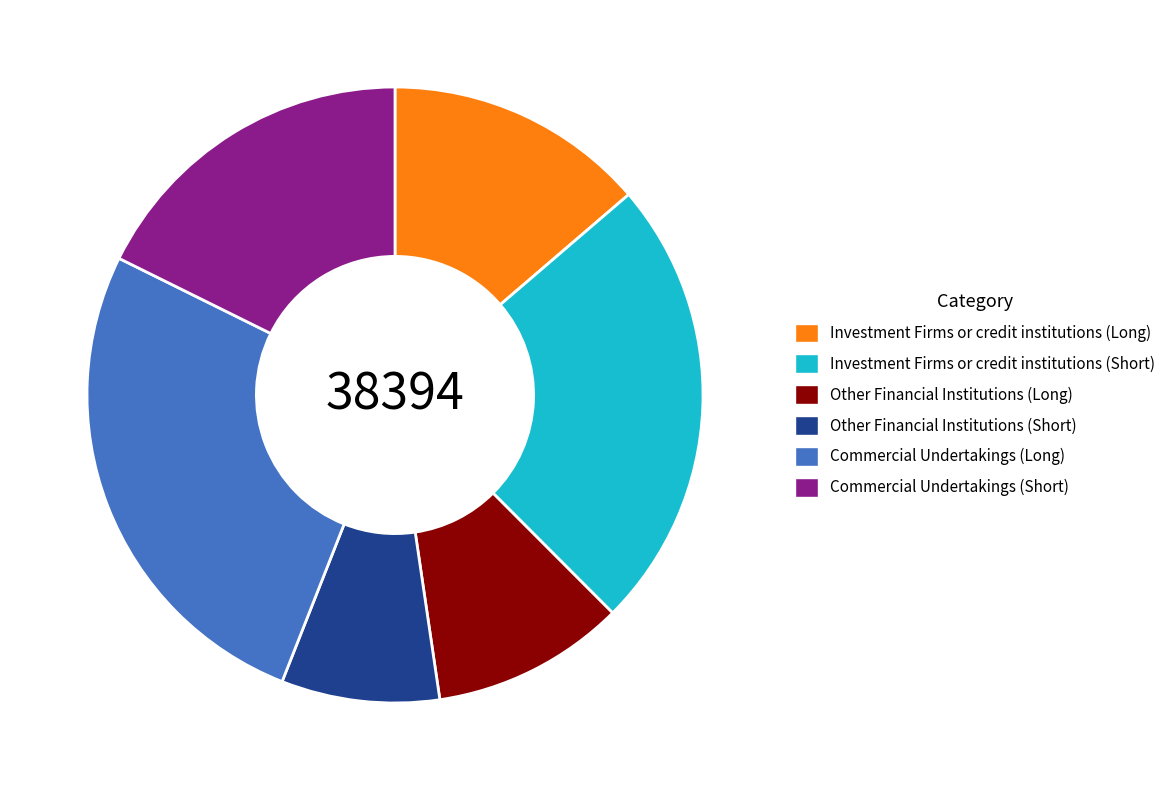

How many slices are in this pie chart?

6